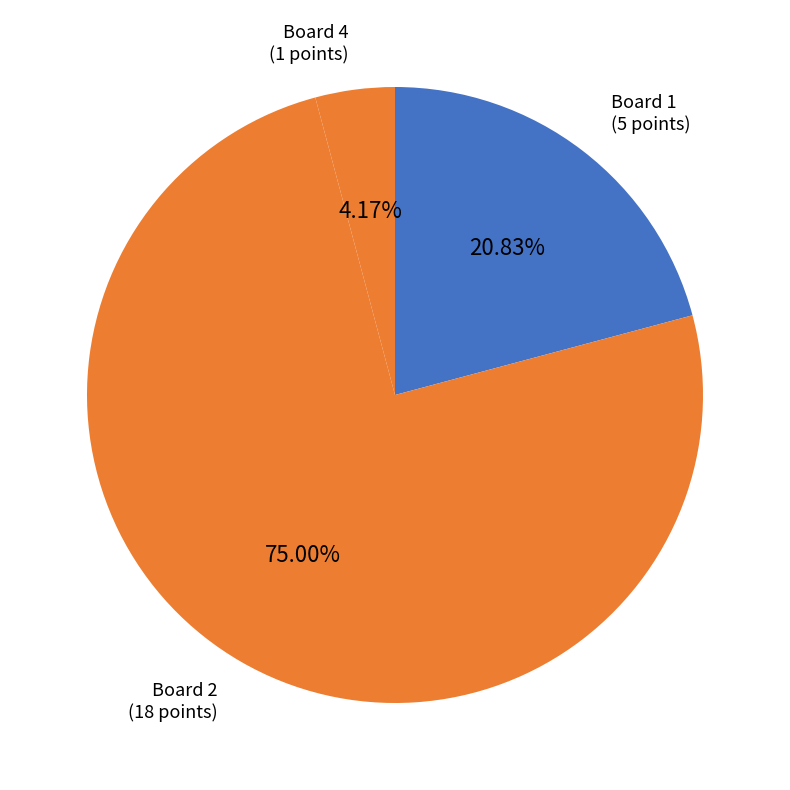

Which has a higher value, Board 1 or Board 2?

Board 2